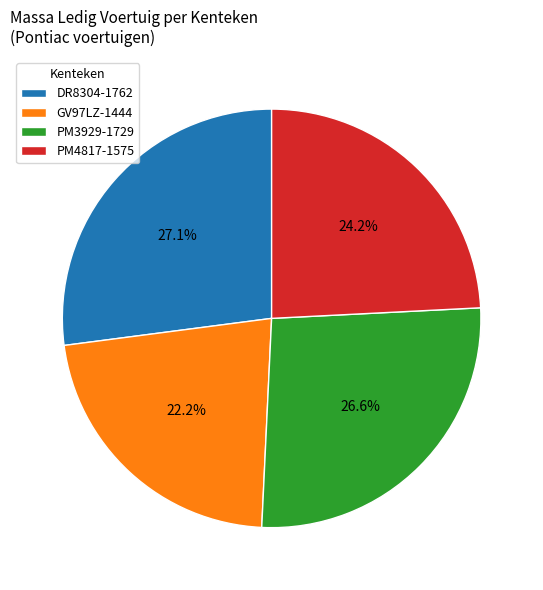

Which slice is the smallest?

GV97LZ